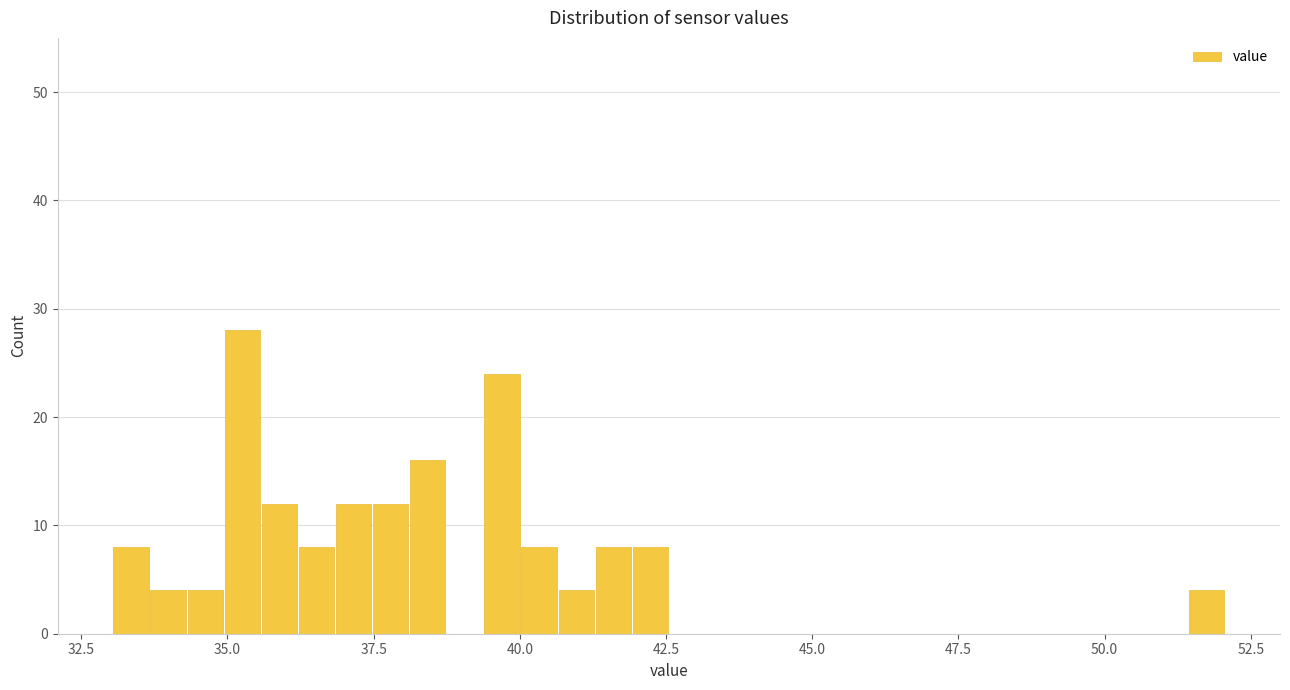

Read against the x-axis, roughly where is the centre of the tallest bar?

35.5